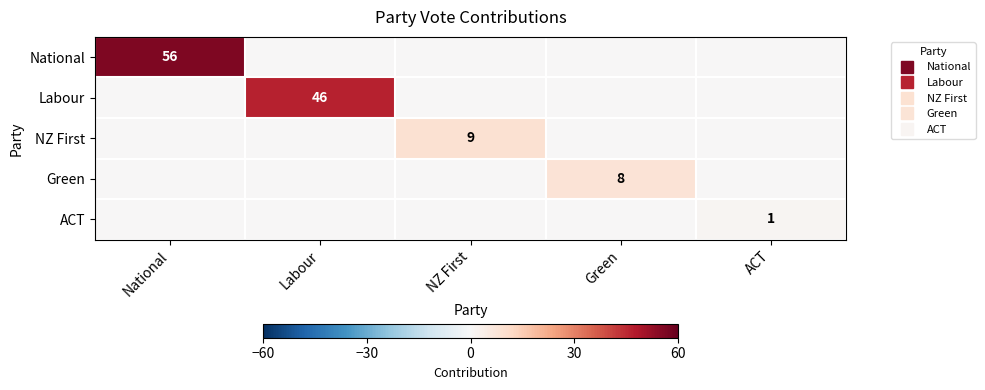

Rank the series at ACT from lowest to highest value.

National, Labour, NZ First, Green, ACT